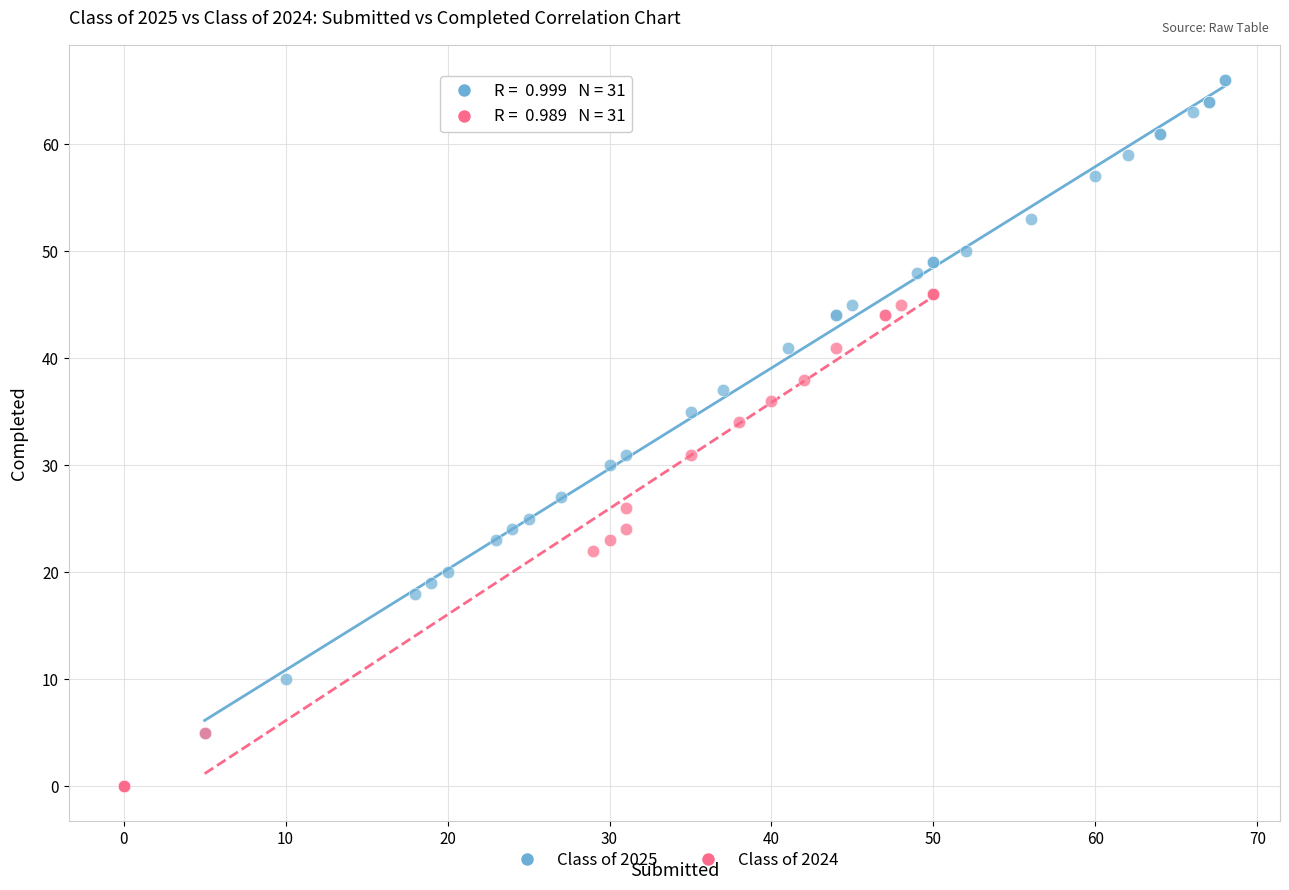

Which series contains the lowest Y value?

Class of 2024